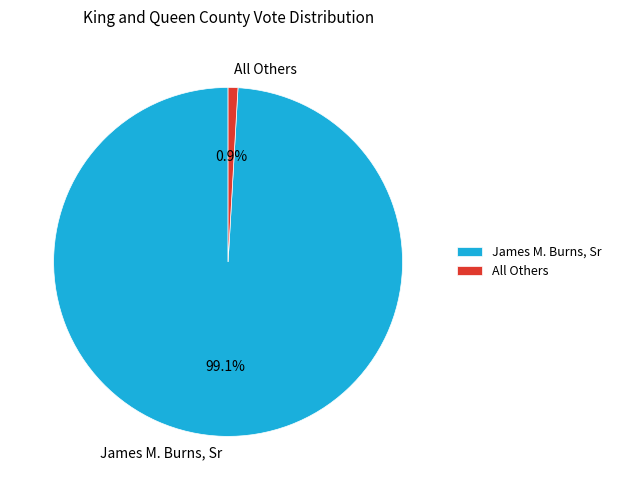

To the nearest percent, what is the average slice percentage?

50%